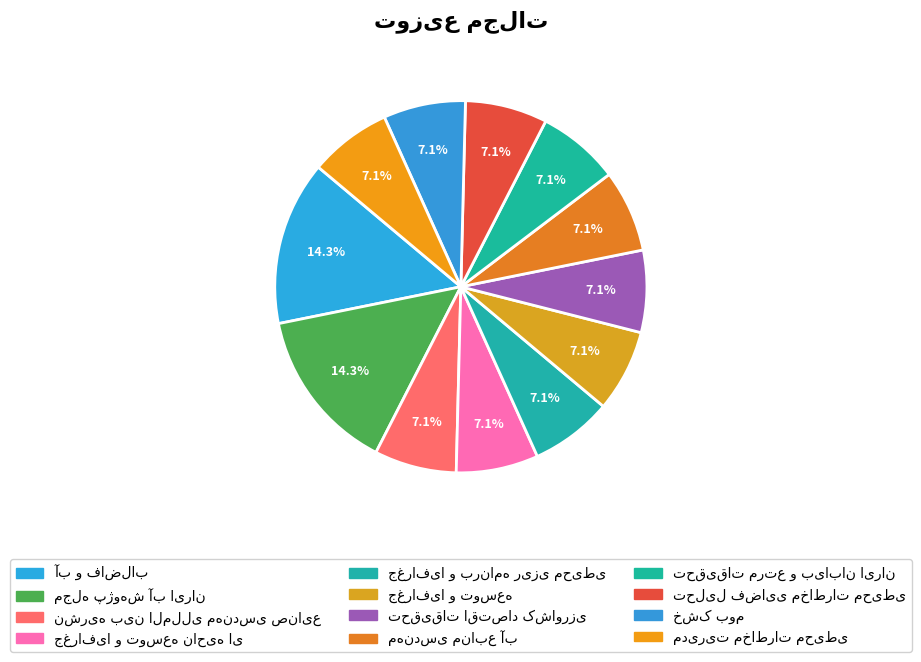

Count the number of slices in the pie.

12